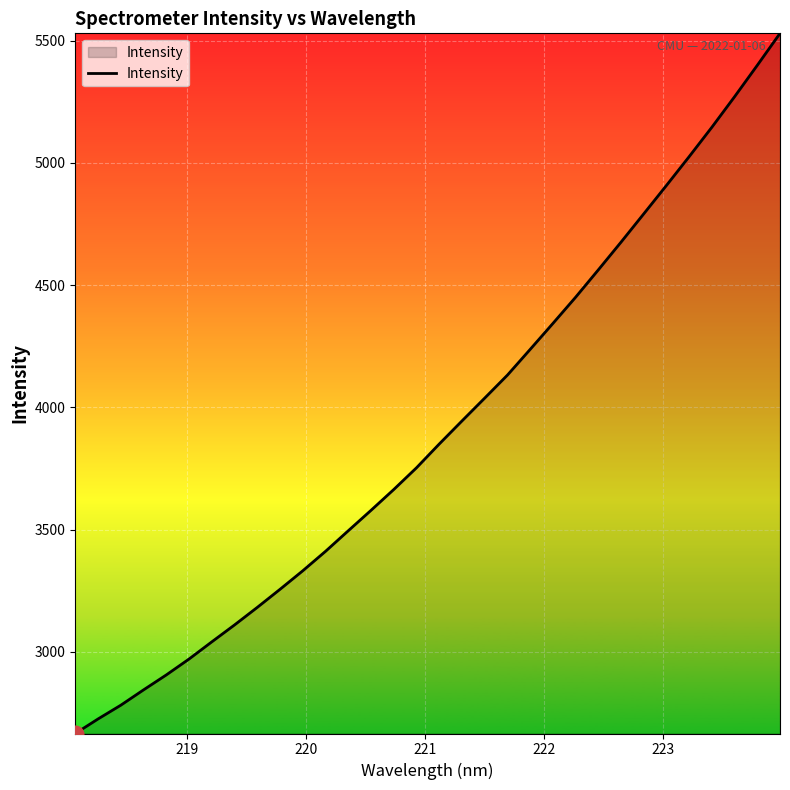

What is the smallest value displayed?

2665.4